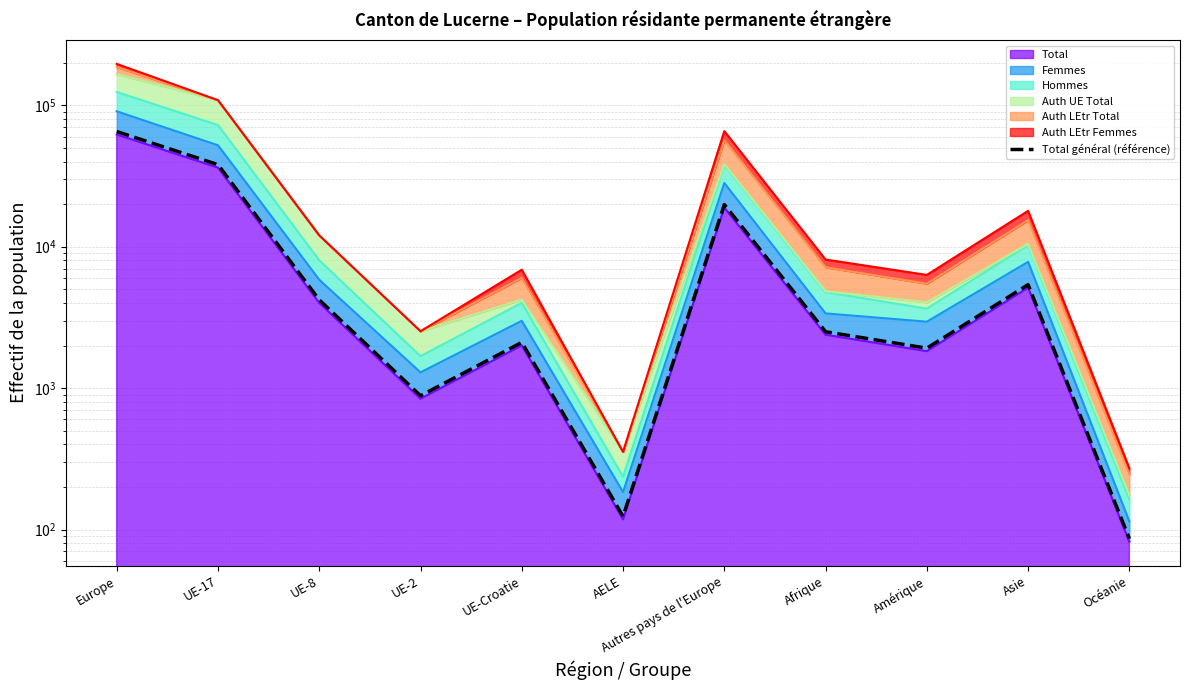

Reading left to right, what are all the values shown in this chart?

65175.6	38013.2	4205.2	883.1	2104.2	123.9	19846.0	2503.2	1915.2	5386.5	86.1